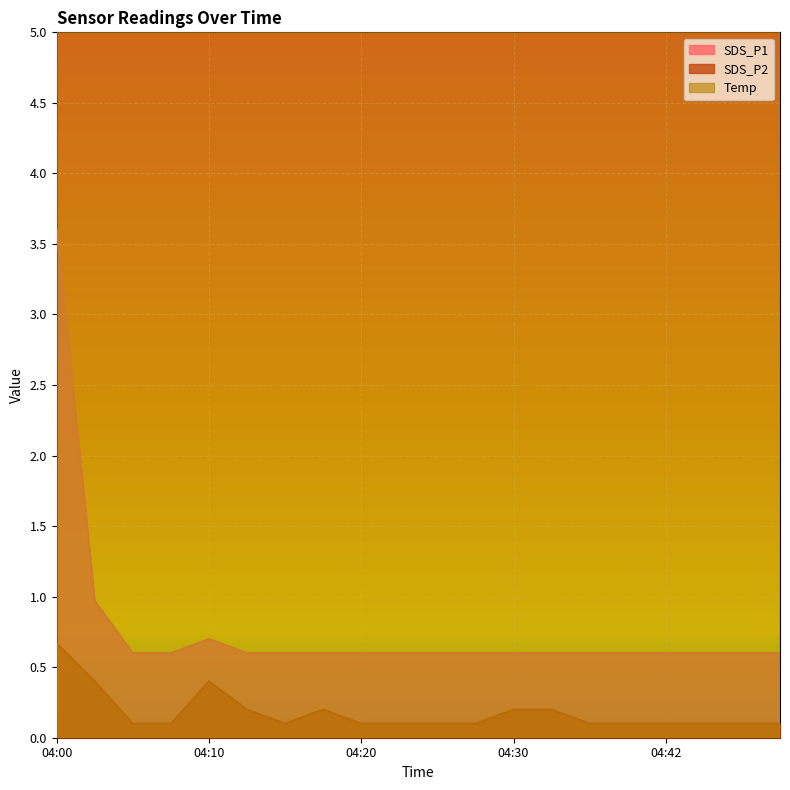

What is the sum of the Temp values at 04:27 and 04:32?

39.6